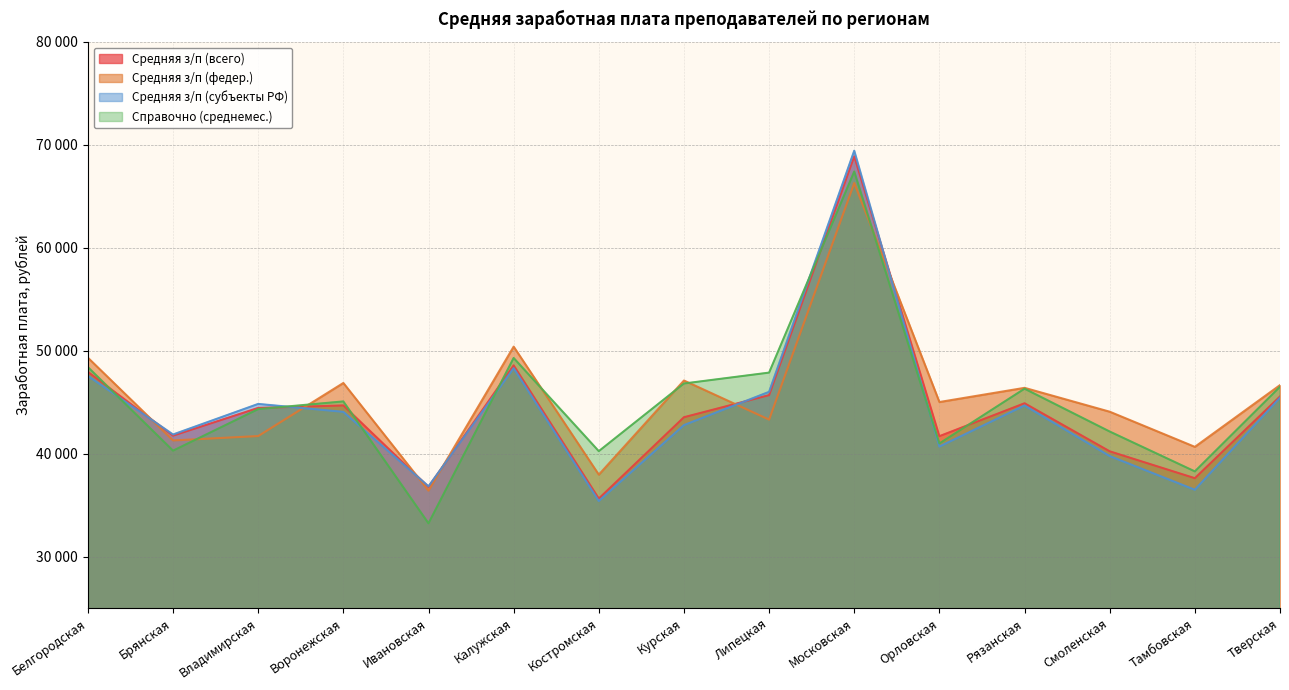

True or false: Средняя з/п (субъекты РФ) and Средняя з/п (всего) cross at least once.

True